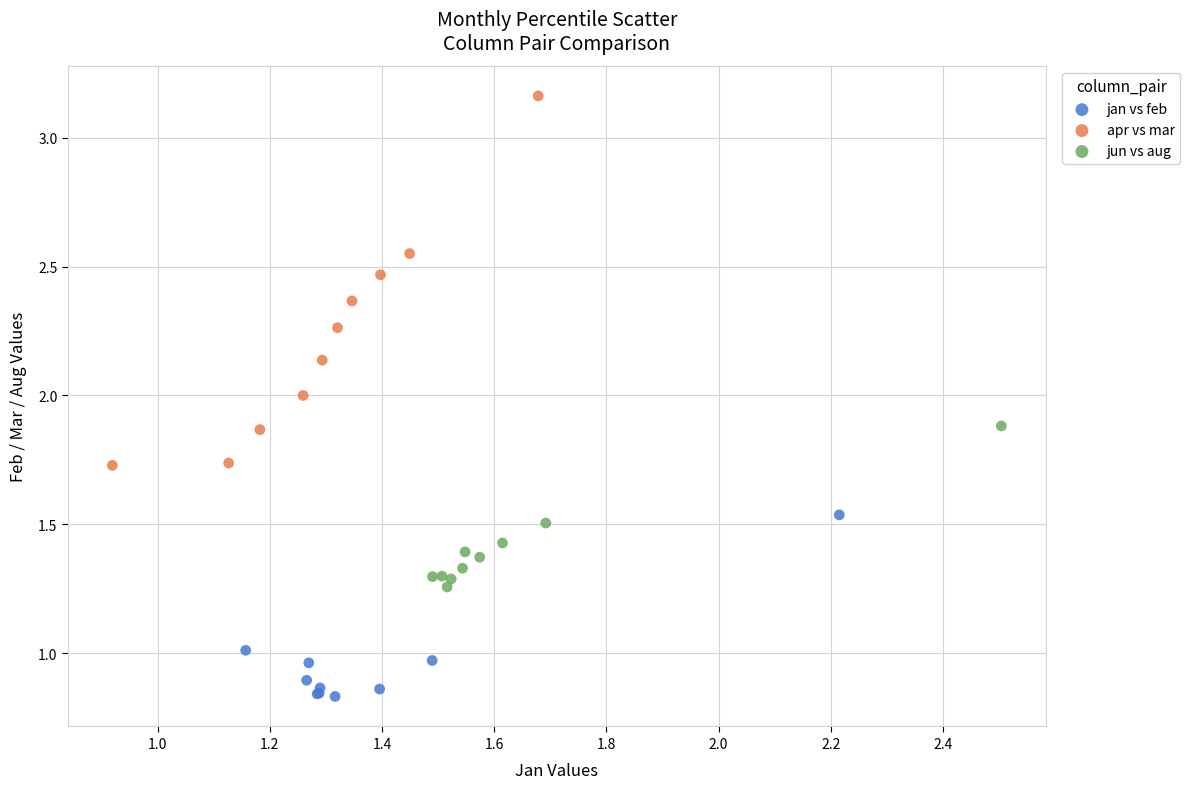

Which series reaches the maximum Y coordinate?

apr vs mar